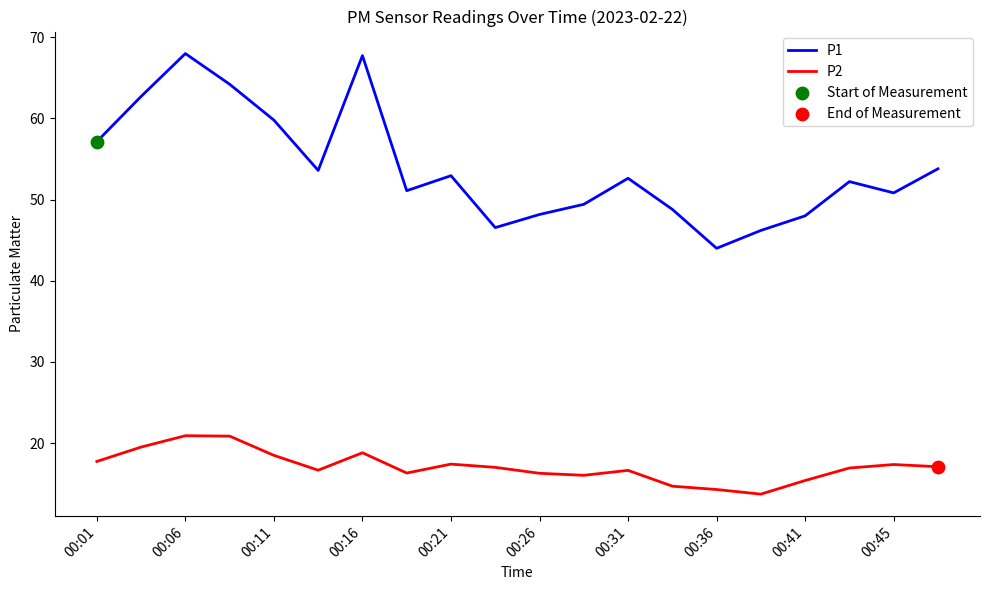

Which series has the largest total across all categories?

P1